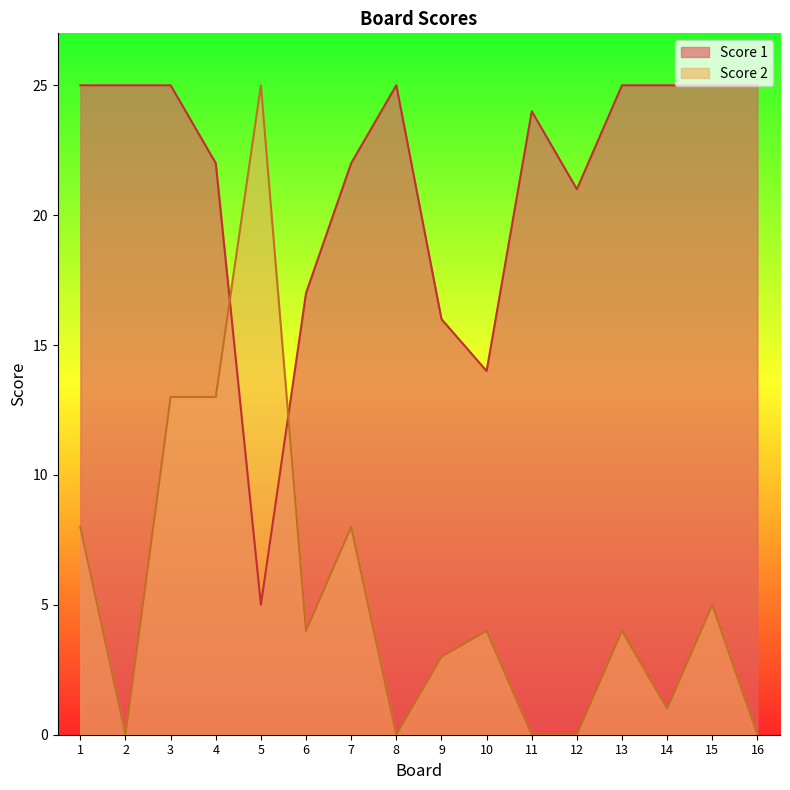

Between 1 and 5, which series saw the biggest shift?

Score 1